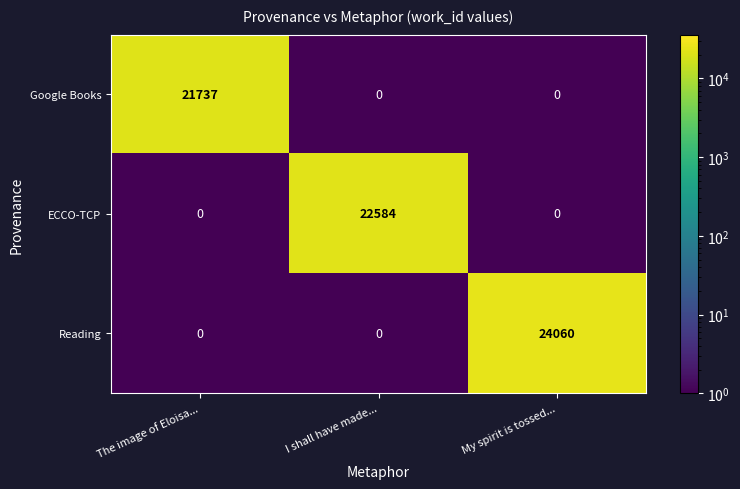

What is the sum of all ECCO-TCP values?

22584